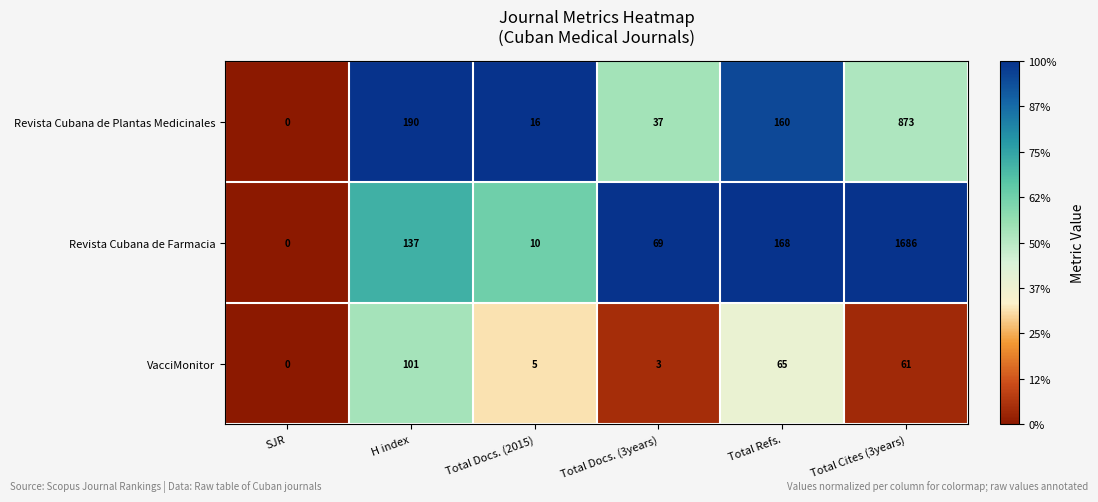

At which category is the sum across all series the highest?

Total Cites (3years)